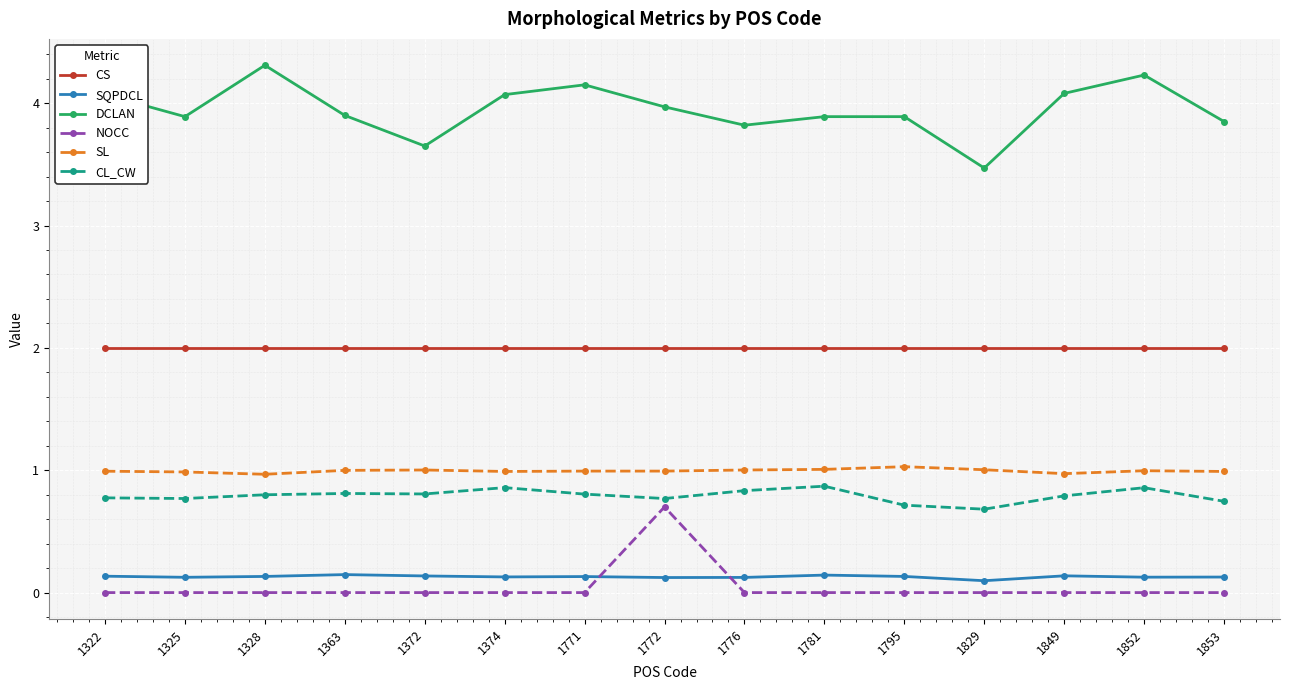

The CL_CW series shows 0.9 at 1852. True or false?

True